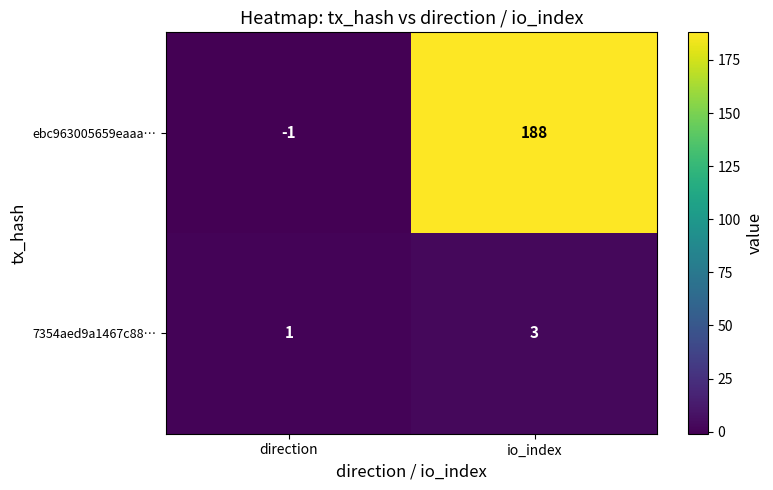

What is the highest value of the 7354aed9a1467c88… series?

3